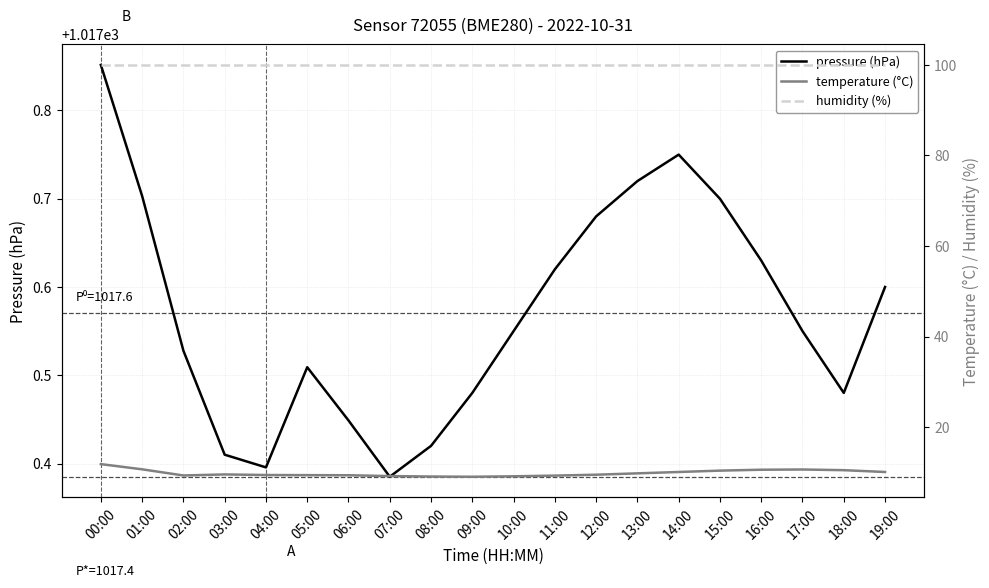

Rank the series at 01:00 from lowest to highest value.

temperature (°C), humidity (%), pressure (hPa)